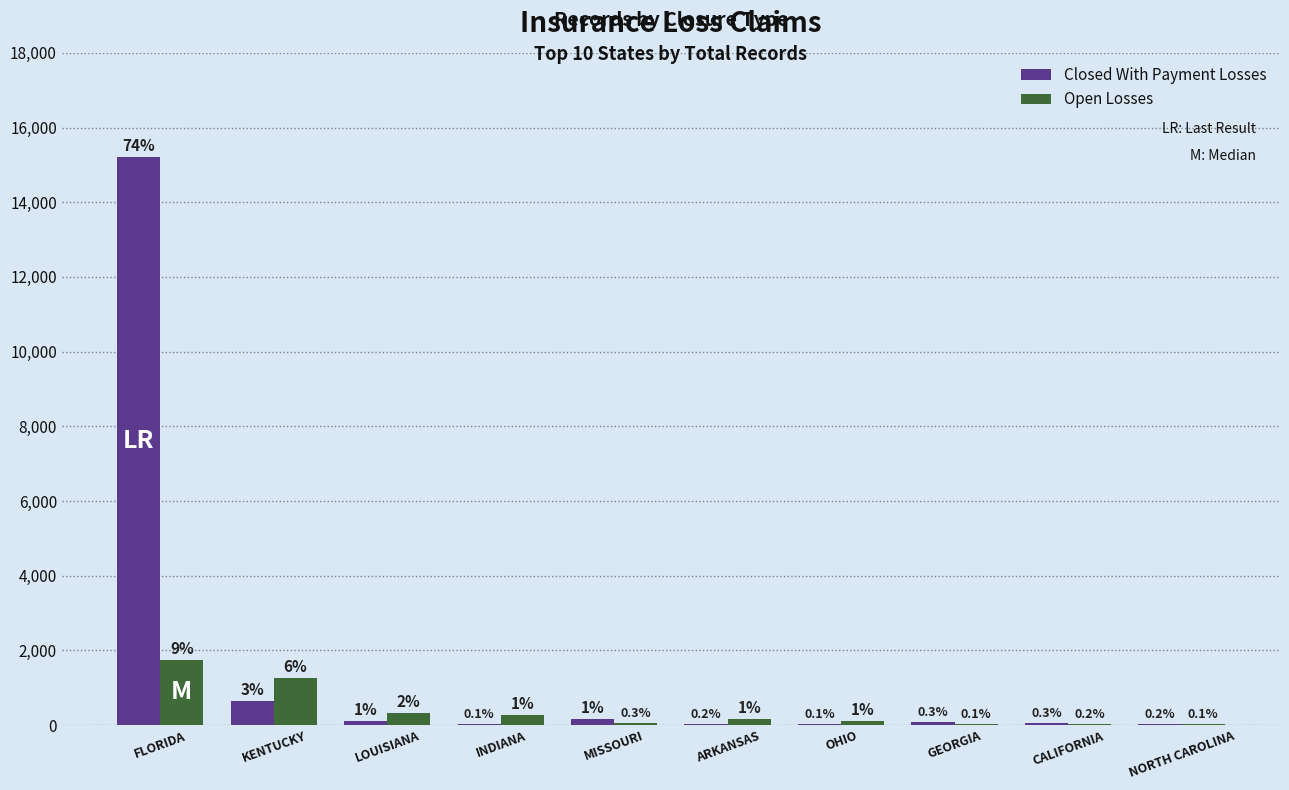

What are all the series names shown in the legend?

Closed With Payment Losses, Open Losses